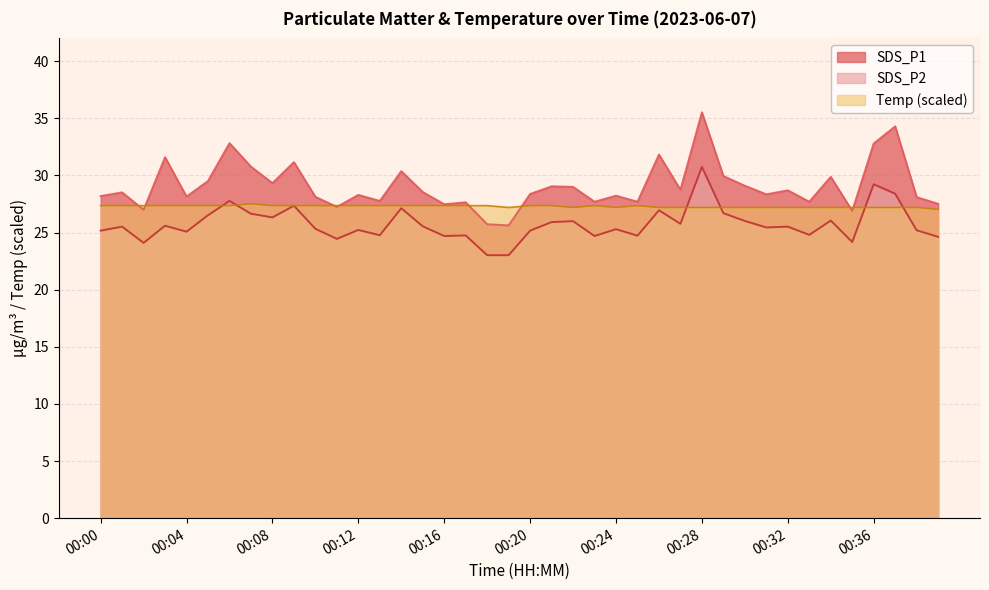

Reading right to left, transcribe all the data shown in this chart.

SDS_P1: 00:40=27.5	00:39=28.1	00:37=34.3	00:36=32.8	00:35=26.9	00:34=29.9	00:33=27.7	00:32=28.7	00:31=28.4	00:30=29.1	00:29=29.9	00:28=35.5	00:27=28.8	00:26=31.8	00:25=27.7	00:24=28.2	00:23=27.7	00:22=29.0	00:21=29.1	00:20=28.4	00:19=25.6	00:18=25.7	00:17=27.6	00:16=27.5	00:15=28.6	00:14=30.4	00:13=27.8	00:12=28.3	00:11=27.2	00:10=28.1	00:09=31.2	00:08=29.3	00:07=30.8	00:06=32.8	00:05=29.5	00:04=28.1	00:03=31.6	00:02=27.0	00:01=28.5	00:00=28.2
SDS_P2: 00:40=24.6	00:39=25.2	00:37=28.4	00:36=29.2	00:35=24.2	00:34=26.1	00:33=24.8	00:32=25.5	00:31=25.4	00:30=26.0	00:29=26.7	00:28=30.8	00:27=25.8	00:26=26.9	00:25=24.7	00:24=25.3	00:23=24.7	00:22=26.0	00:21=25.9	00:20=25.2	00:19=23.0	00:18=23.0	00:17=24.8	00:16=24.7	00:15=25.6	00:14=27.1	00:13=24.8	00:12=25.2	00:11=24.4	00:10=25.3	00:09=27.4	00:08=26.3	00:07=26.6	00:06=27.8	00:05=26.5	00:04=25.1	00:03=25.6	00:02=24.1	00:01=25.5	00:00=25.2
Temp: 00:40=27.0	00:39=27.2	00:37=27.2	00:36=27.2	00:35=27.2	00:34=27.2	00:33=27.2	00:32=27.2	00:31=27.2	00:30=27.2	00:29=27.2	00:28=27.2	00:27=27.2	00:26=27.2	00:25=27.4	00:24=27.2	00:23=27.4	00:22=27.2	00:21=27.4	00:20=27.4	00:19=27.2	00:18=27.4	00:17=27.4	00:16=27.4	00:15=27.4	00:14=27.4	00:13=27.4	00:12=27.4	00:11=27.4	00:10=27.4	00:09=27.4	00:08=27.4	00:07=27.5	00:06=27.4	00:05=27.4	00:04=27.4	00:03=27.4	00:02=27.4	00:01=27.4	00:00=27.4